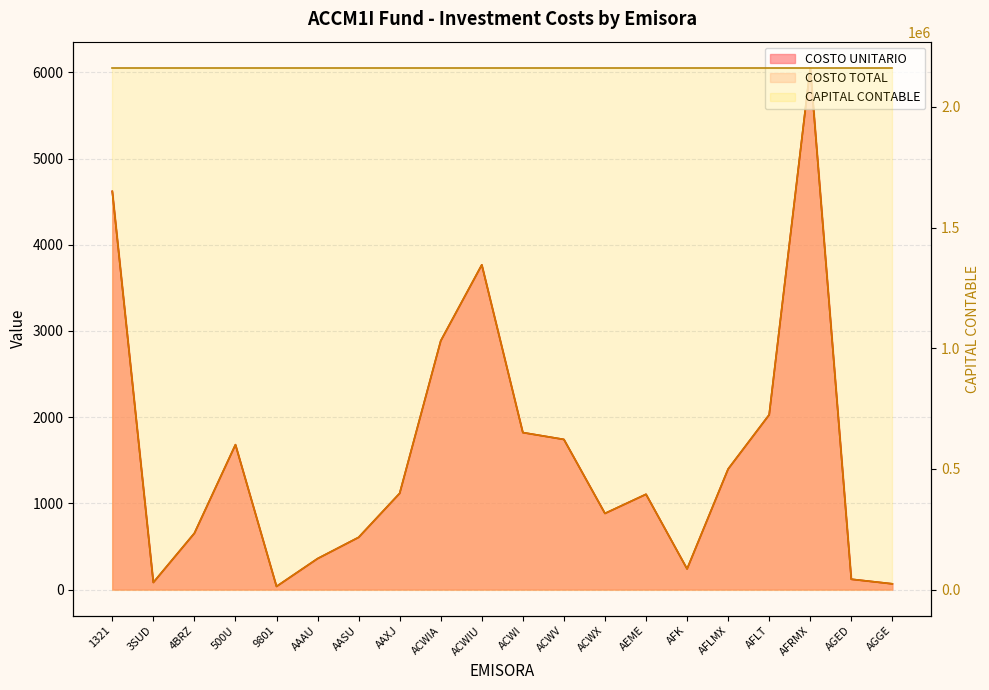

How many interior local peaks does the COSTO UNITARIO series have?

4